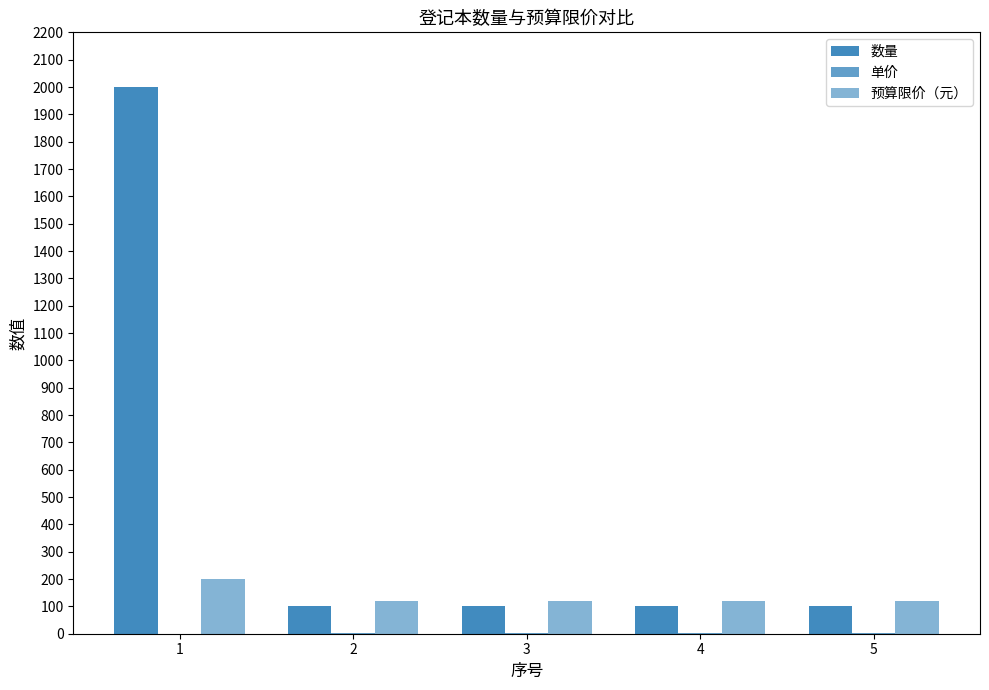

What is the sum of the 预算限价（元） values at 4 and 2?

240.0